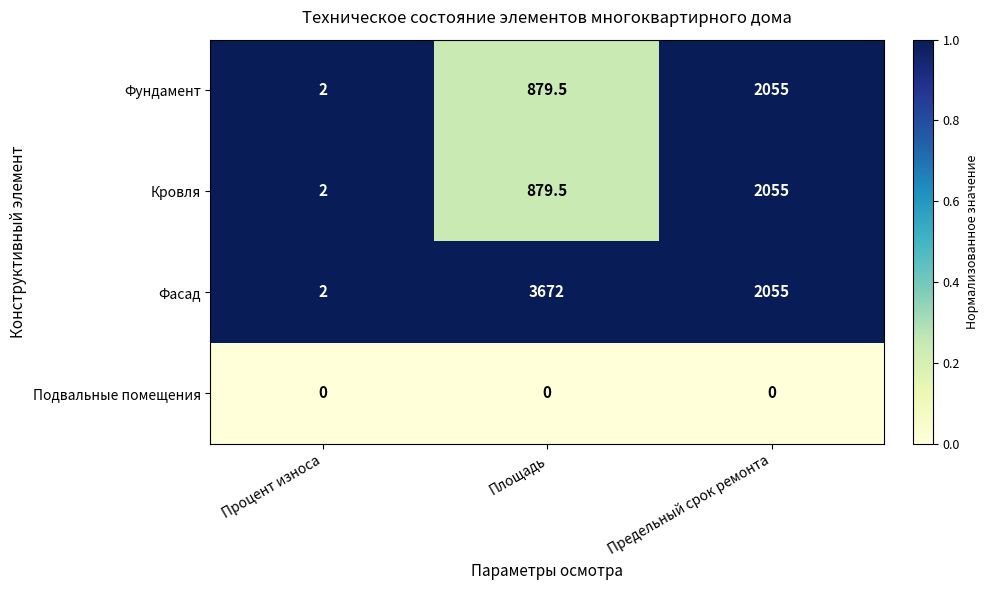

List the labels in order of Фундамент value, smallest first.

Процент износа, Площадь, Предельный срок ремонта